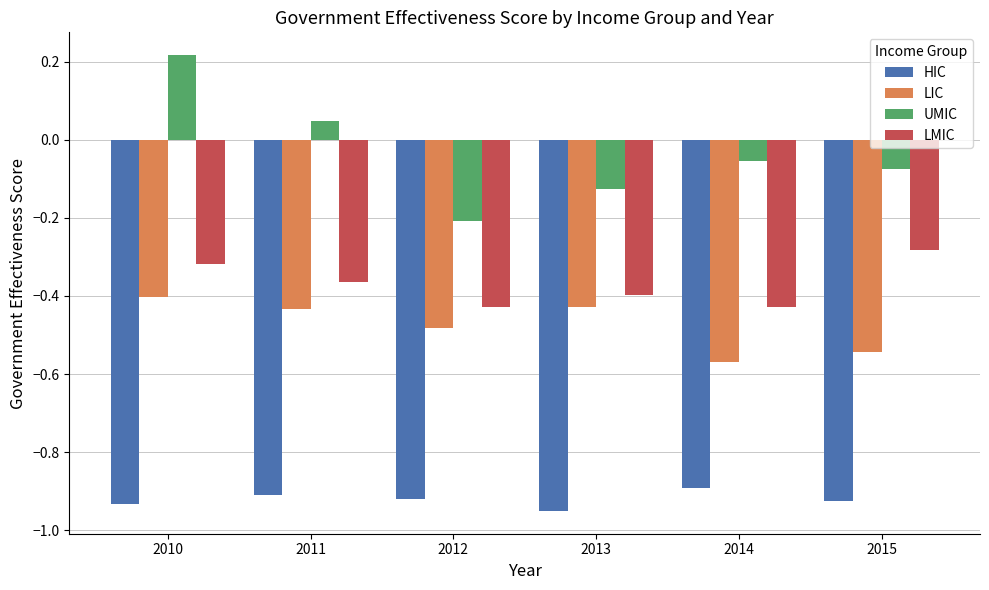

What is the difference between the second highest and minimum values in the UMIC series?

0.3